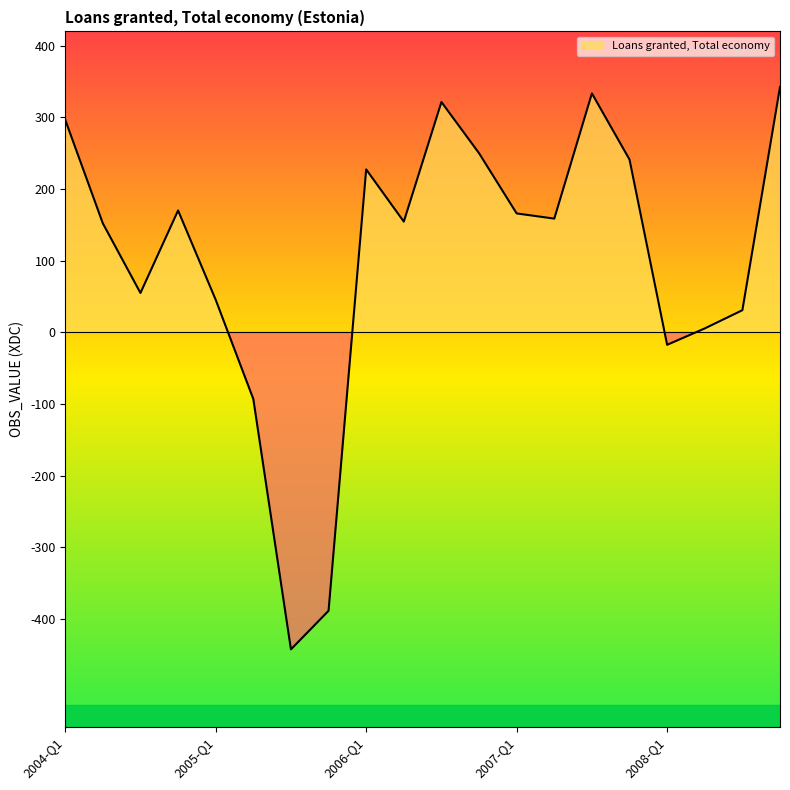

Does the chart have visible grid lines?

No